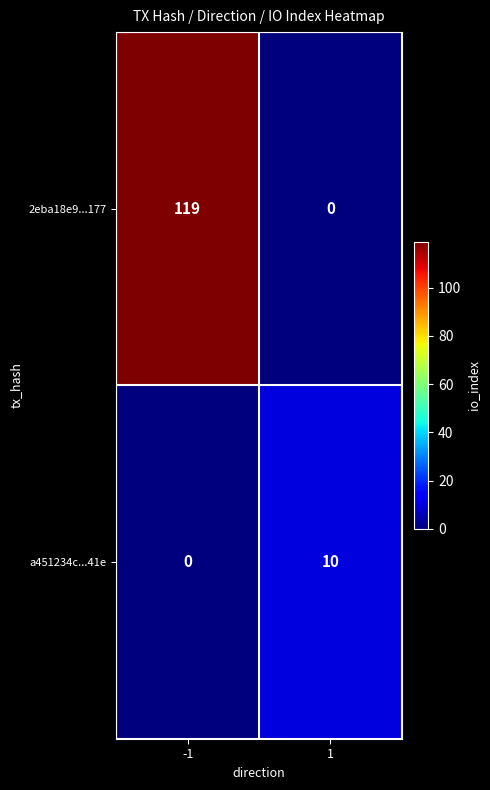

List the series in order of their peak value, lowest first.

a451234c...41e, 2eba18e9...177